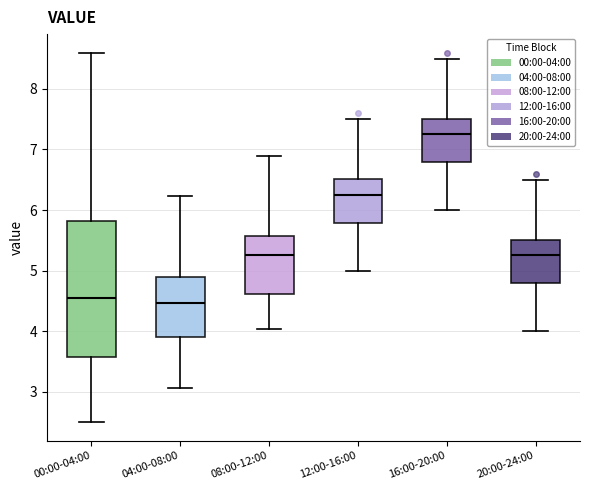

Which box is the tallest, from its lower edge to its upper edge?

00:00-04:00